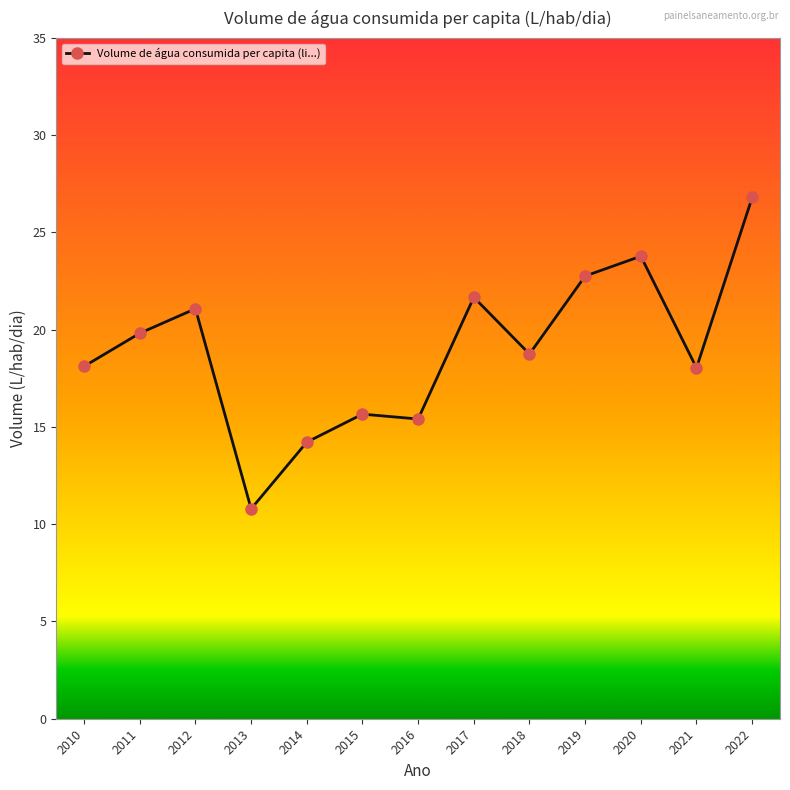

What is the value of the 4th point from the left?

10.8